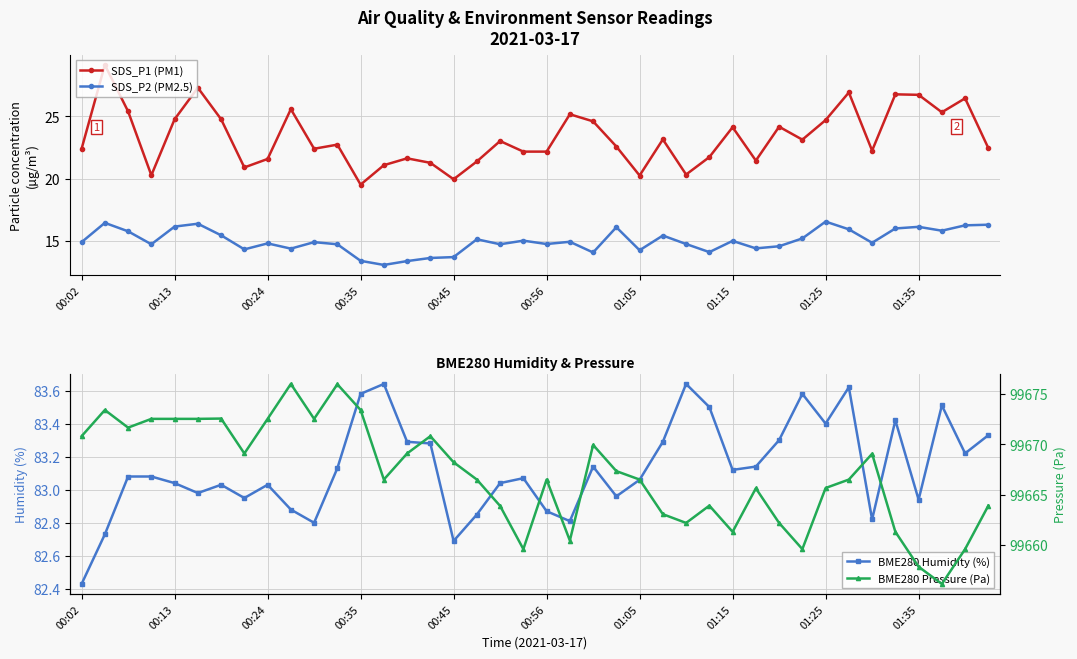

The SDS_P1 (PM1) series shows 10.6 at 30. True or false?

False